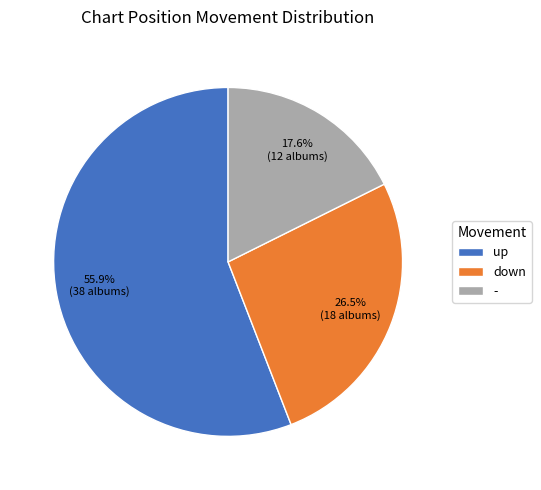

To the nearest percent, what percentage of the pie is -?

18%